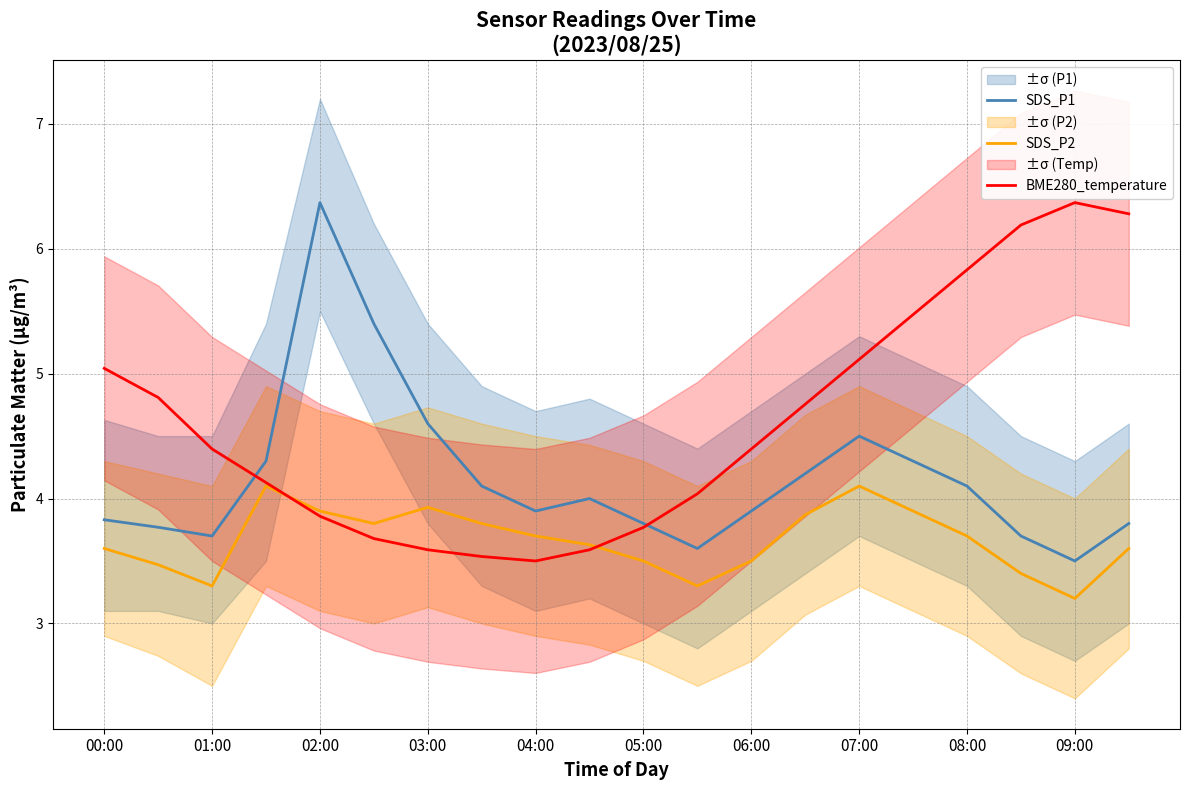

Is it true that SDS_P1 equals 3.7 at 17?

True